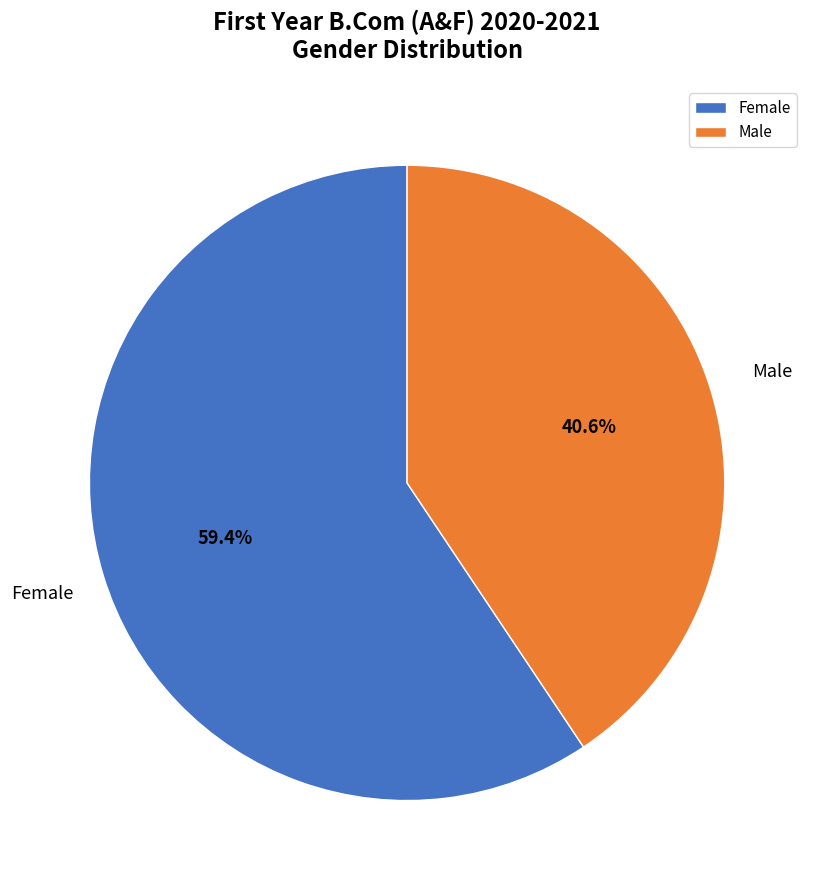

Between Female and Male, which is larger?

Female